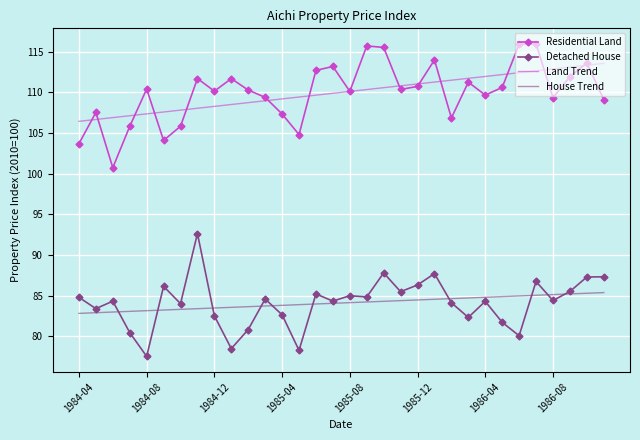

True or false: Detached House and Land Trend cross at least once.

False